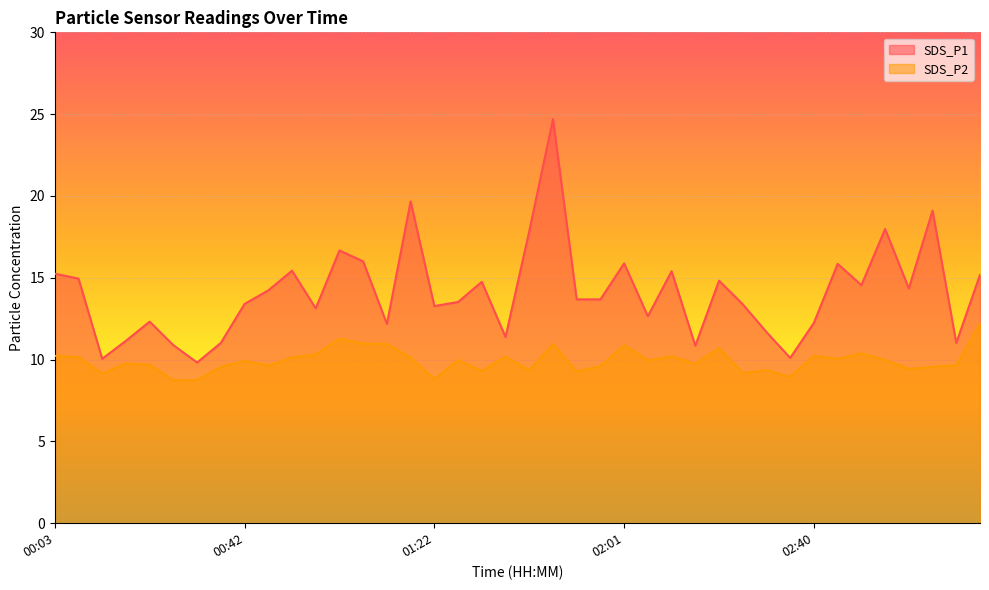

True or false: SDS_P2 and SDS_P1 cross at least once.

False